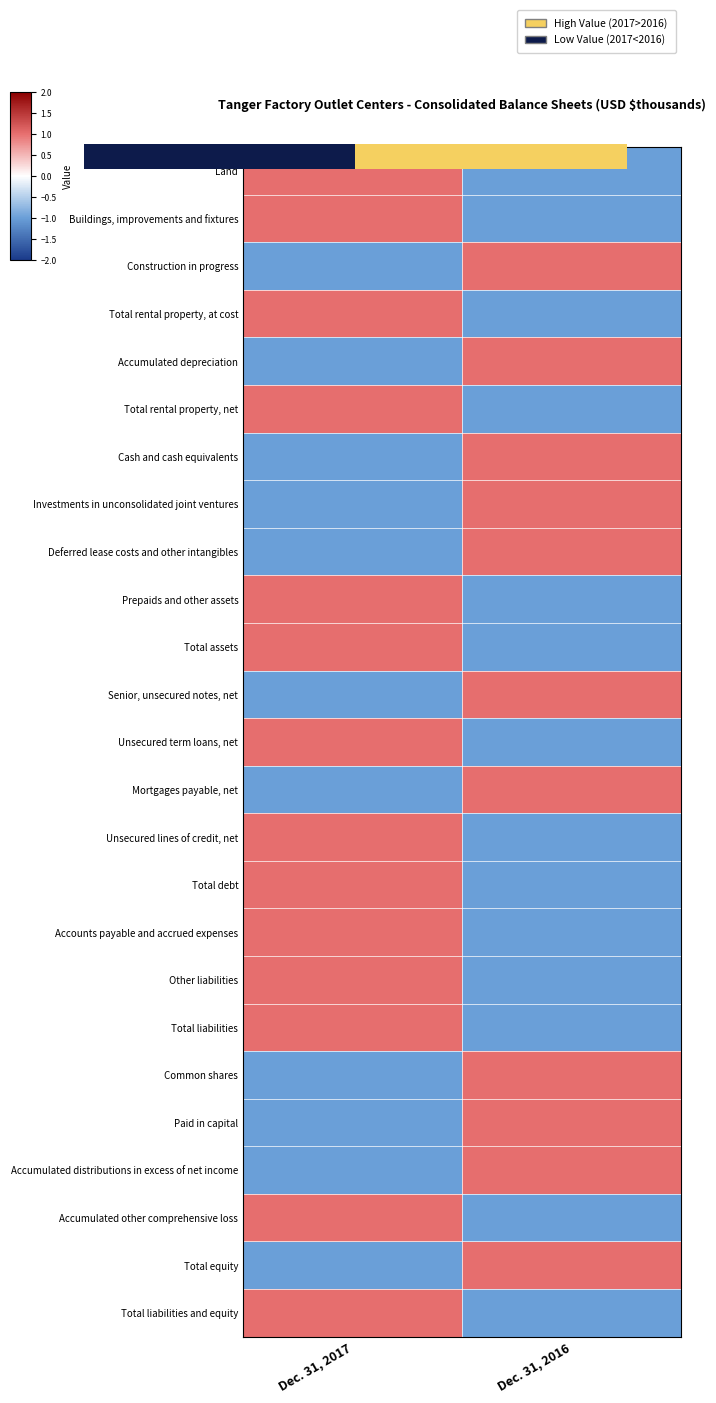

Which series has the largest range (max minus min)?

Buildings, improvements and fixtures